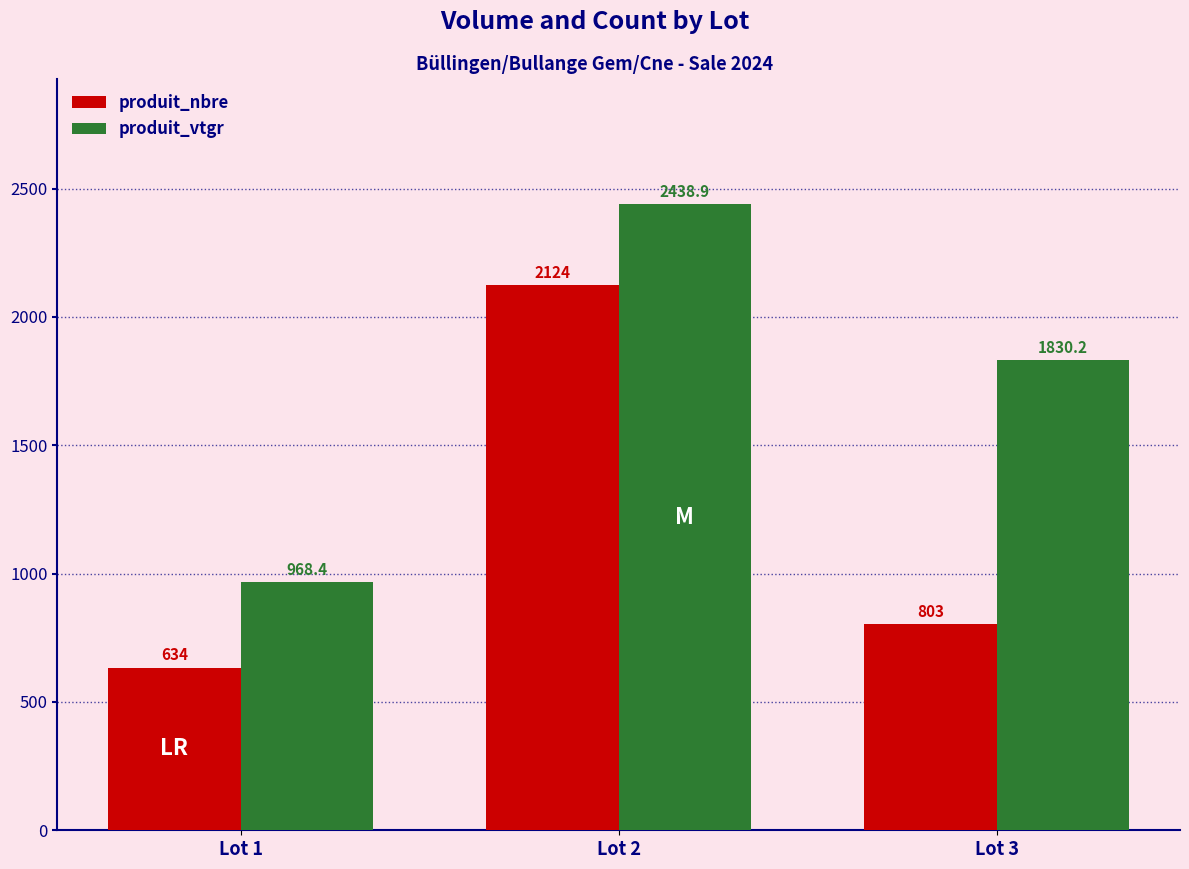

Reading right to left, transcribe all the data shown in this chart.

produit_nbre: Lot 3=803.0	Lot 2=2124.0	Lot 1=634.0
produit_vtgr: Lot 3=1830.2	Lot 2=2438.9	Lot 1=968.4